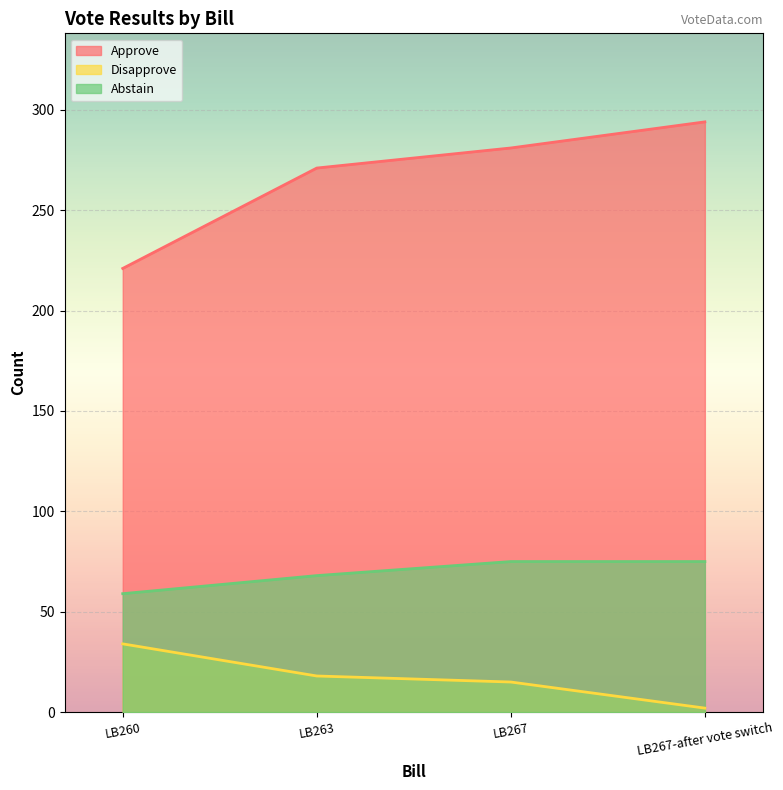

True or false: Approve and Disapprove intersect in this chart.

False